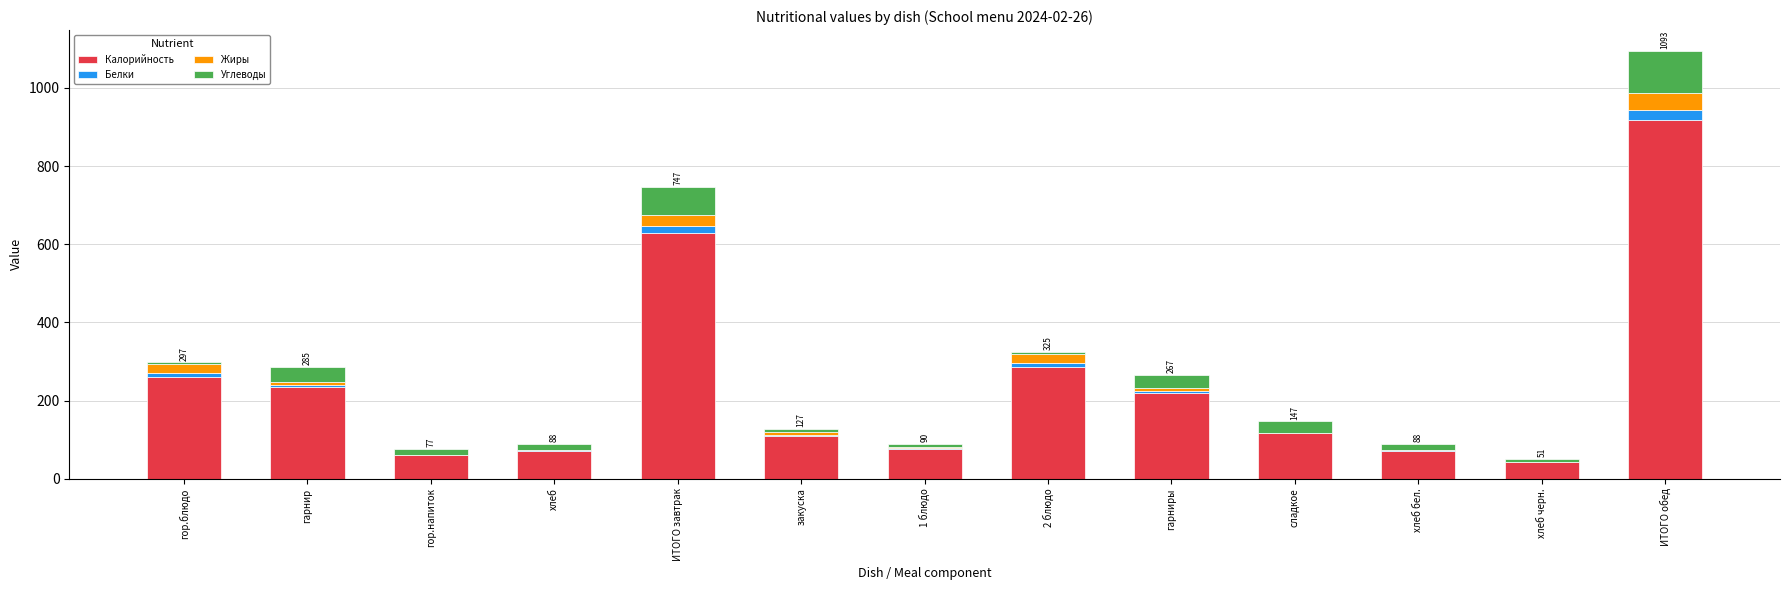

The value of Калорийность at 2 блюдо is 161.1. True or false?

False